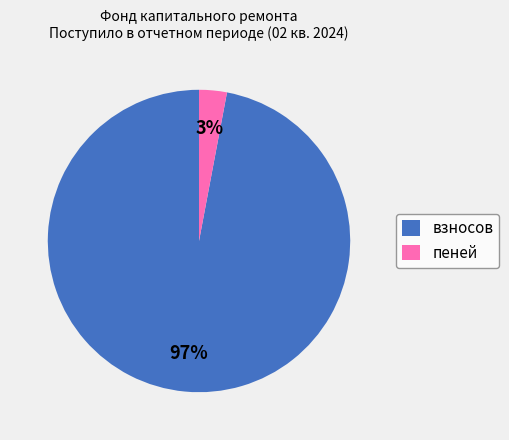

The пеней slice represents 15% of the pie. True or false?

False